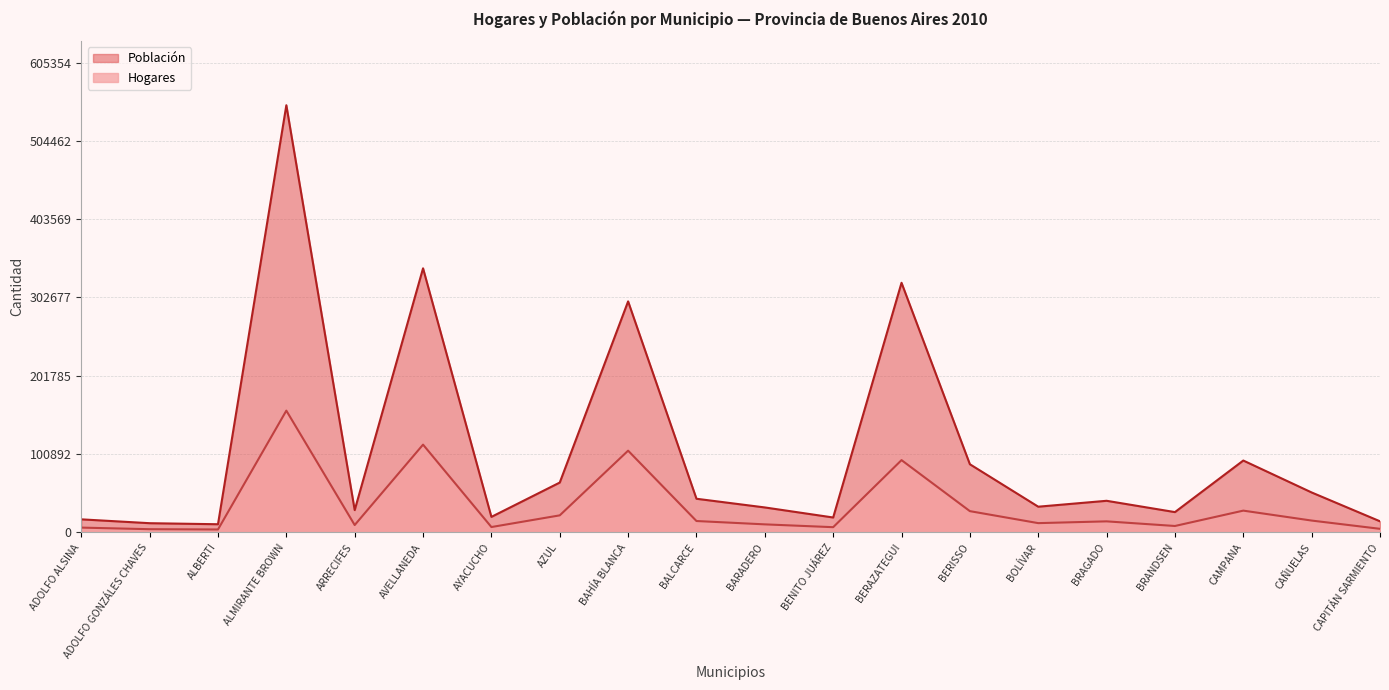

What is the difference between the maximum and minimum values in the Hogares series?

153090